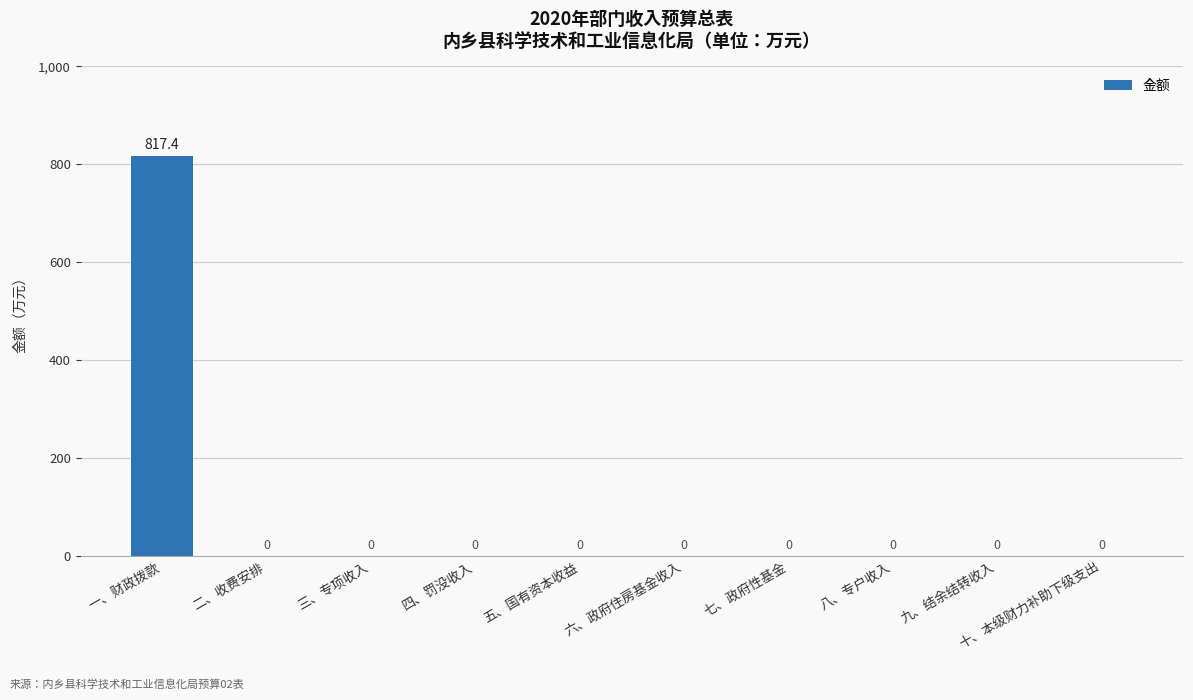

The chart shows a value of 0.0 at 六、政府住房基金收入. True or false?

True